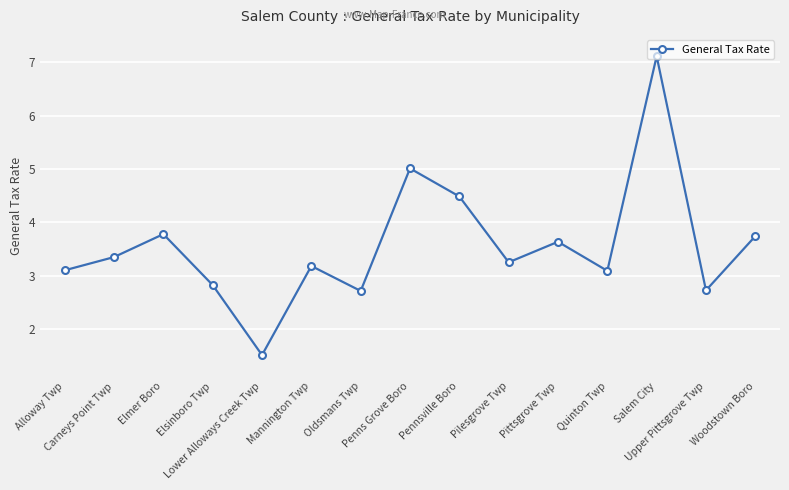

What value does the data have at Elsinboro Twp?

2.8